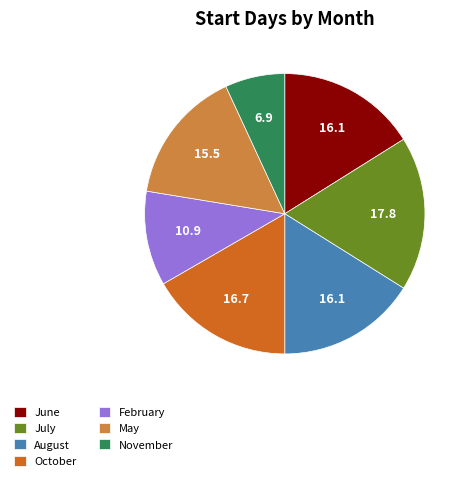

The June slice represents 10% of the pie. True or false?

False